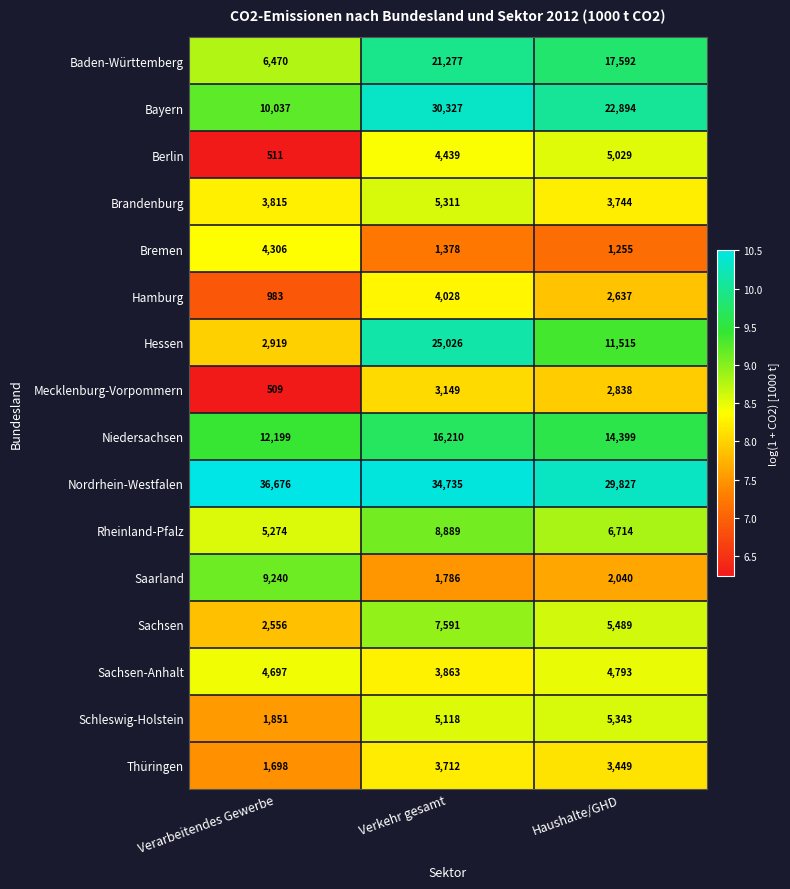

What is the difference between the highest and lowest values at Haushalte/GHD?

28572